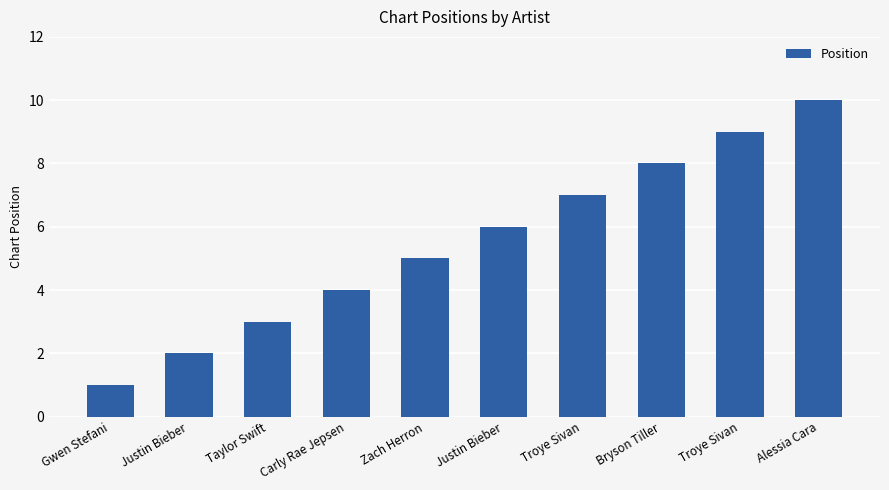

Does the chart contain any negative values?

No